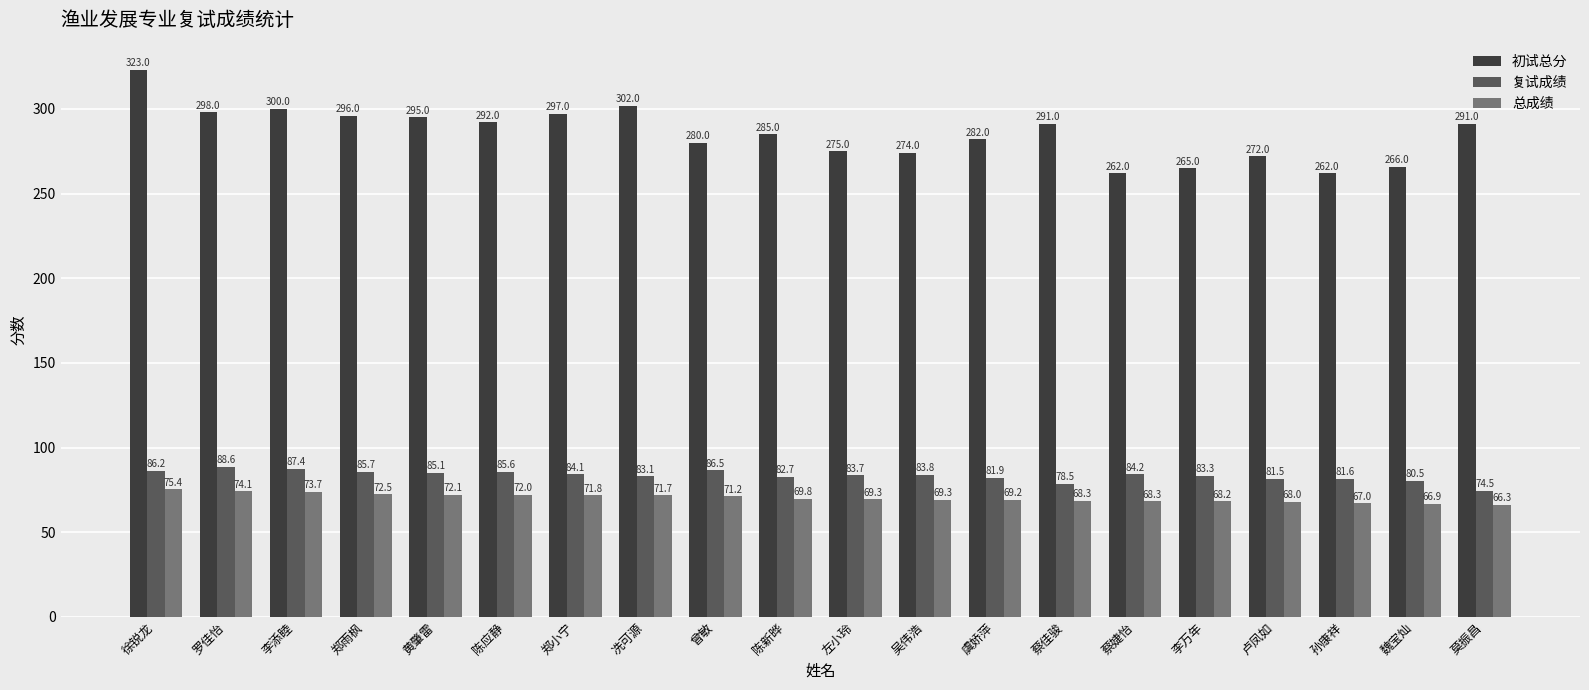

What are all the series names shown in the legend?

初试总分, 复试成绩, 总成绩